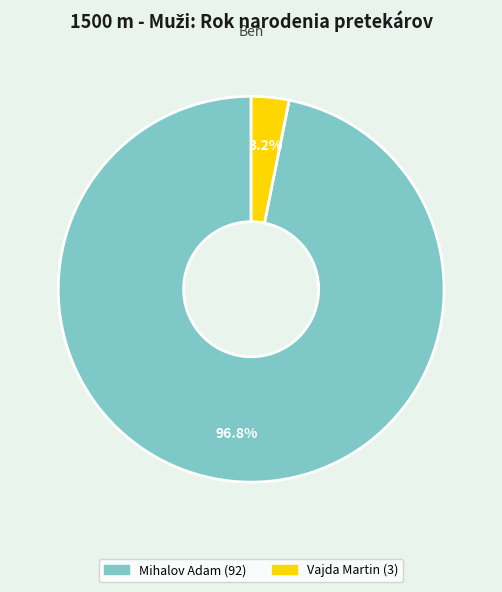

Between Vajda Martin and Mihalov Adam, which is larger?

Mihalov Adam